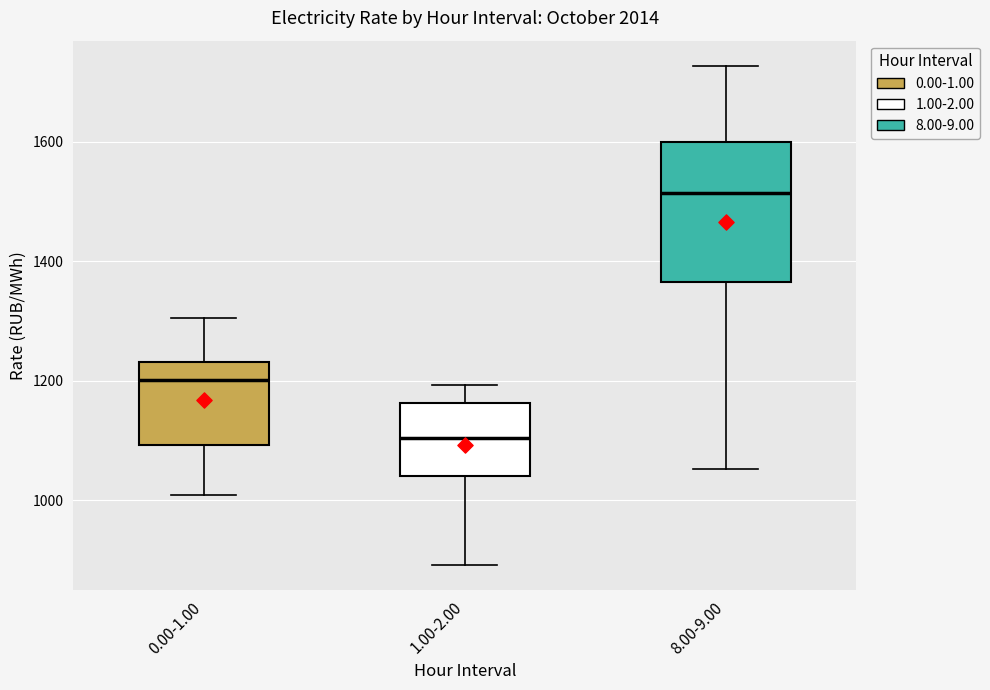

Comparing the boxes themselves (not the whiskers), which one is the tallest?

8.00-9.00